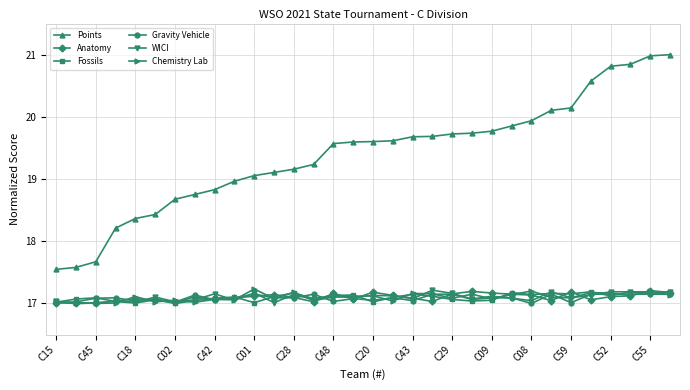

Does the chart display data point markers on the line(s)?

Yes